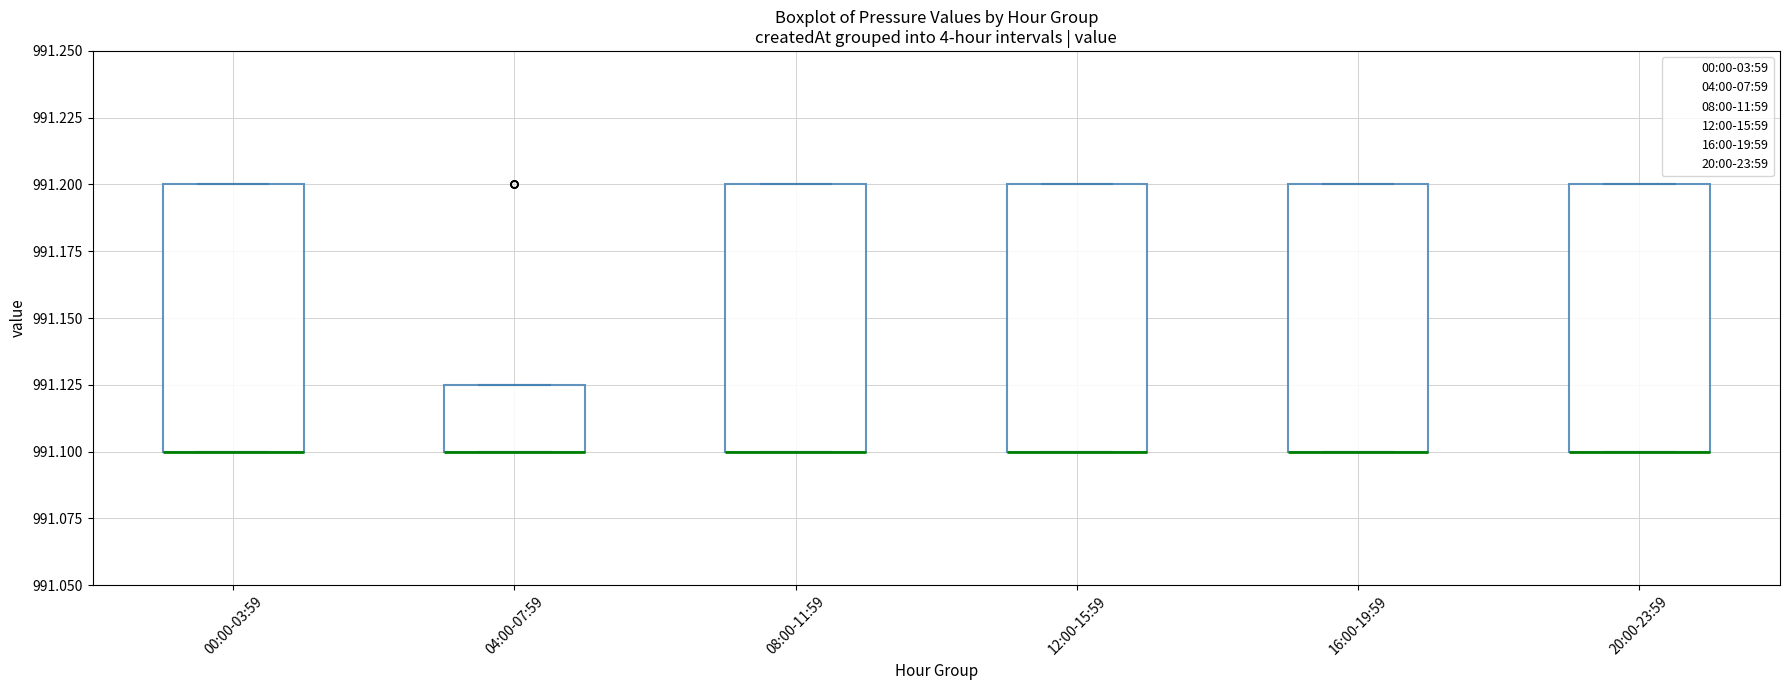

Where is the lower edge of the box for 04:00-07:59 on the y-axis? The values are not printed on the chart, so give them approximately, as read against the axis.

991.100